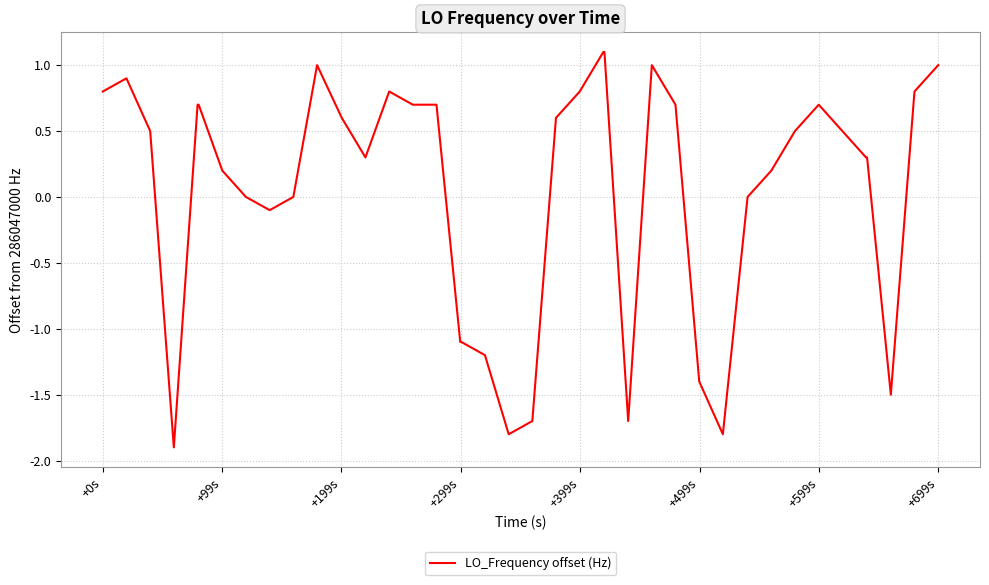

What is the maximum value shown in the chart?

1.1